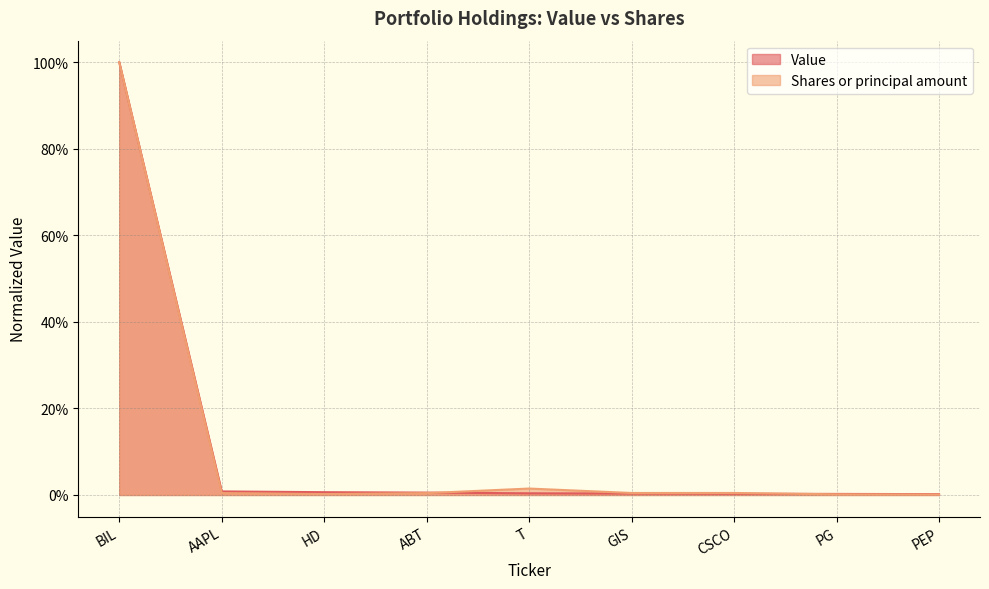

Which category has the highest value in the Shares or principal amount series?

BIL